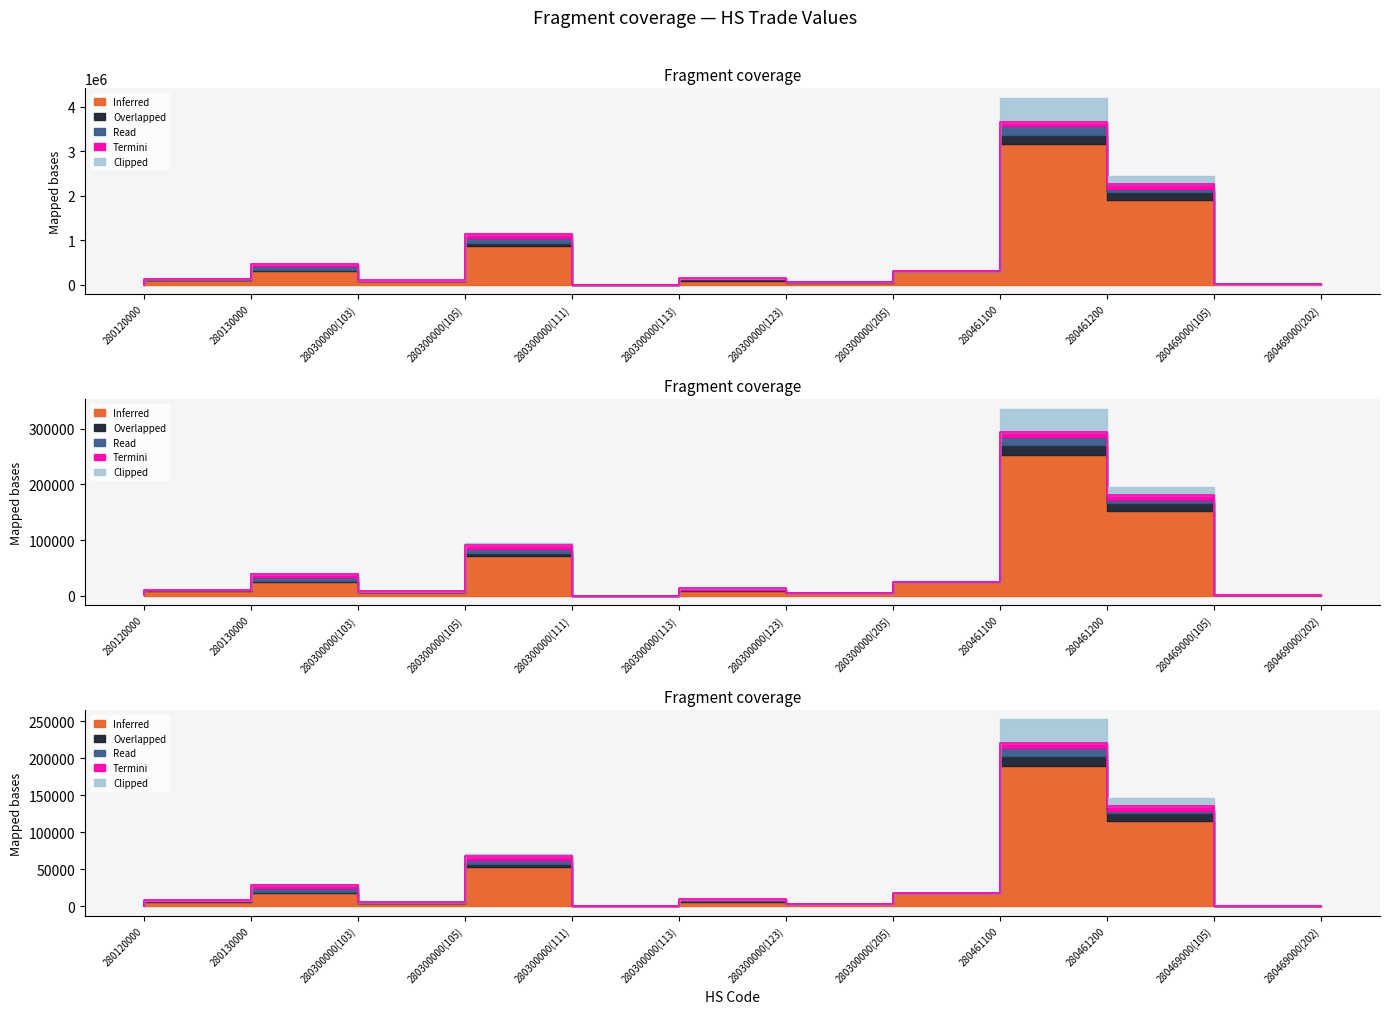

How many lines are shown in the chart?

5